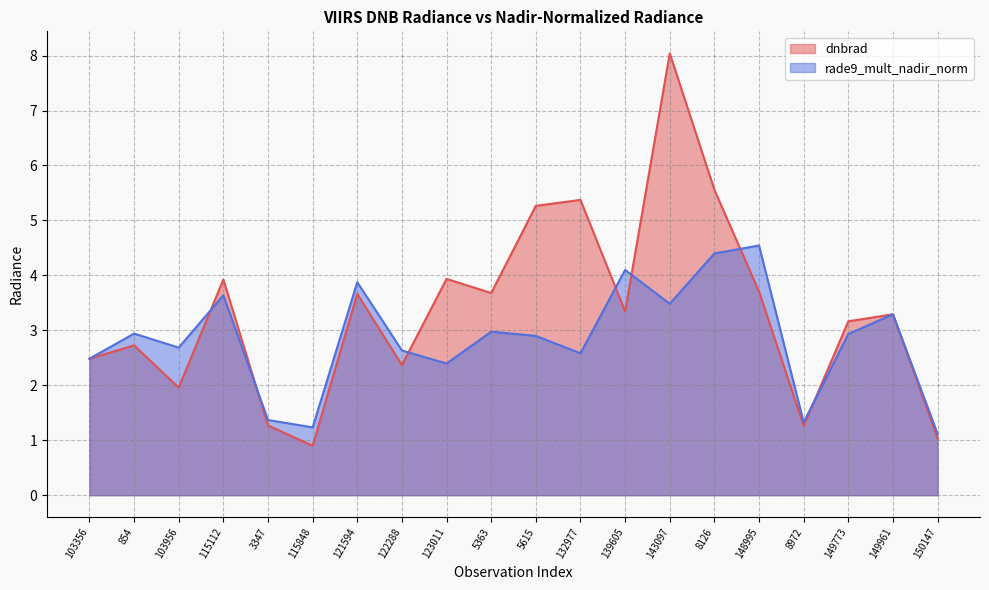

What is the label of the 9th point from the left?

123011